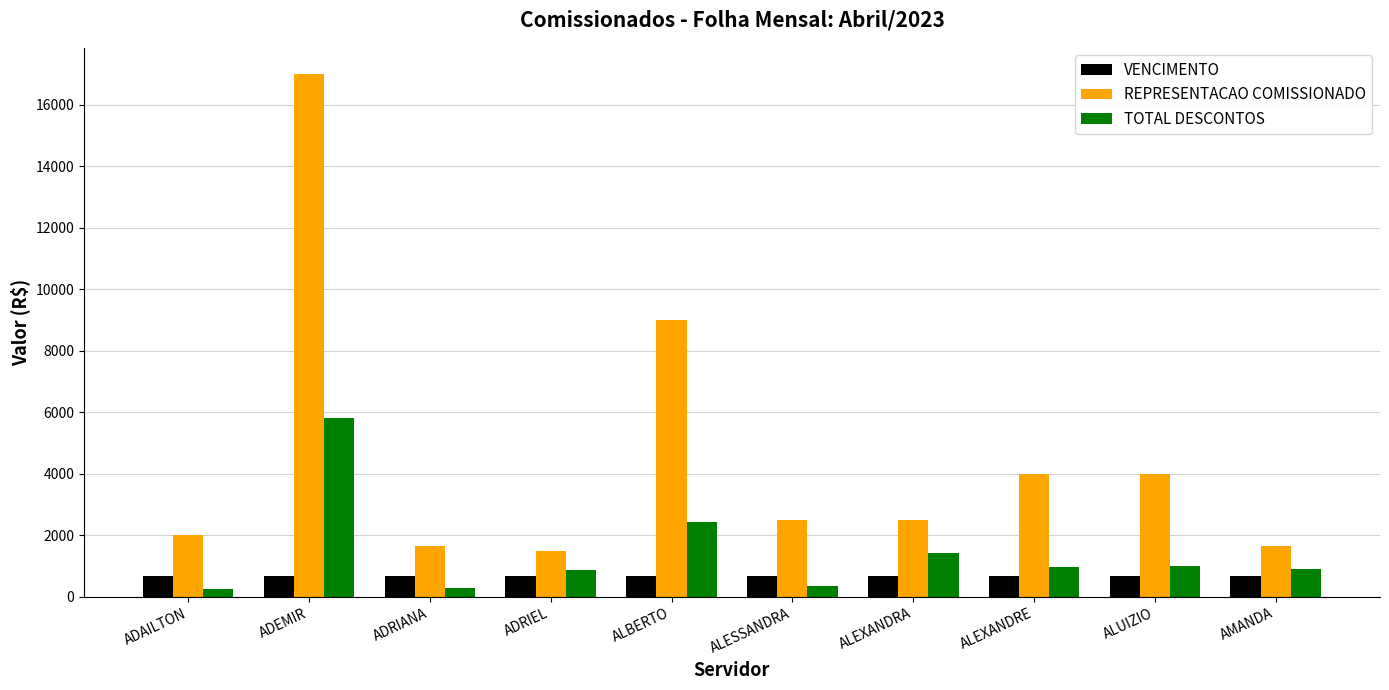

What is the difference between the second highest and second lowest values in the TOTAL DESCONTOS series?

2150.7